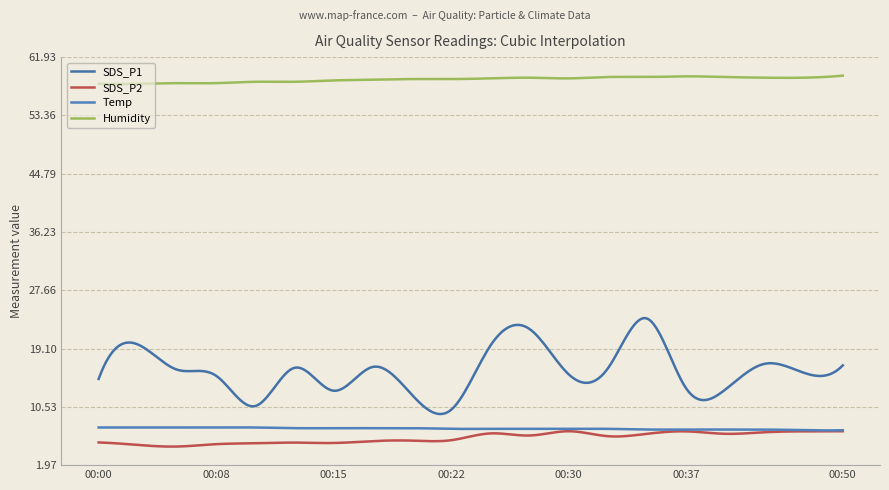

True or false: SDS_P1 and Humidity intersect in this chart.

False